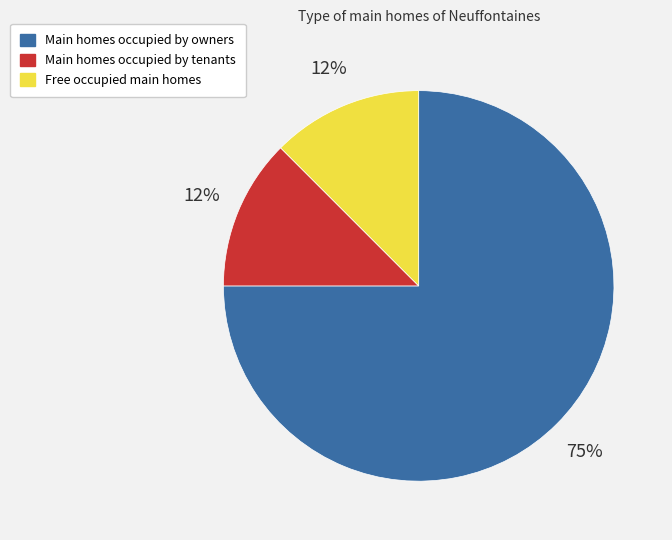

Count the number of slices in the pie.

3